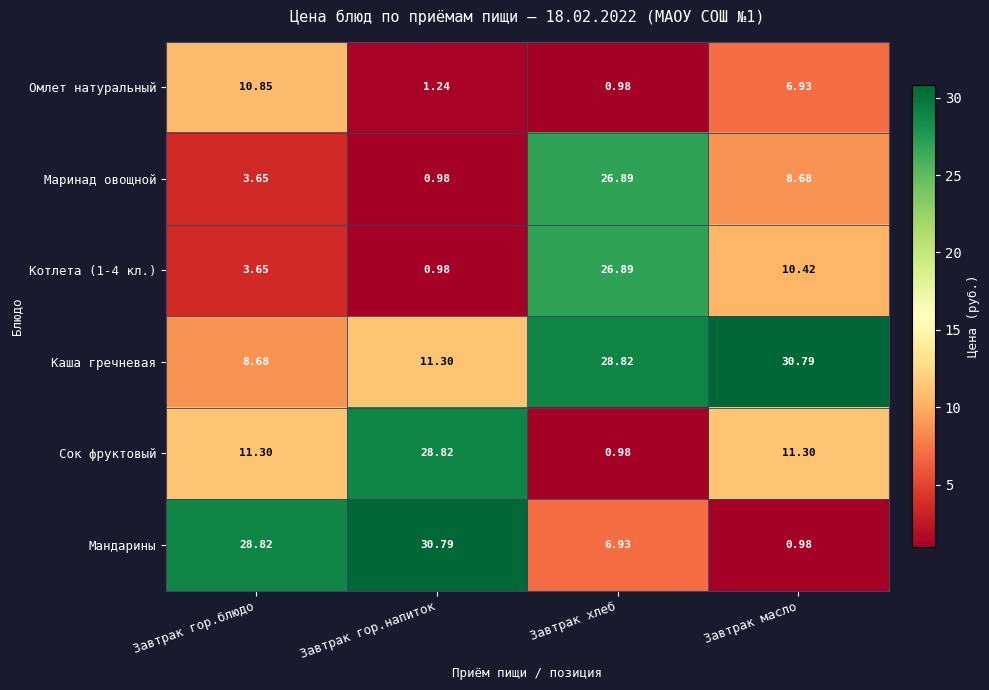

Which series has the widest spread of values?

Мандарины